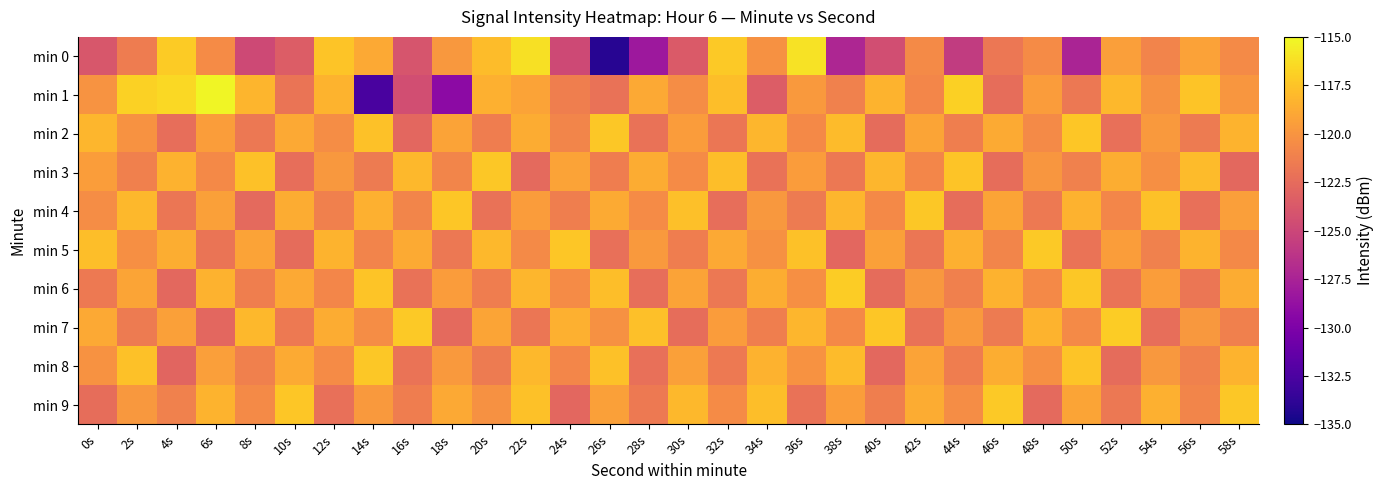

Which category has the highest value across all series?

6s